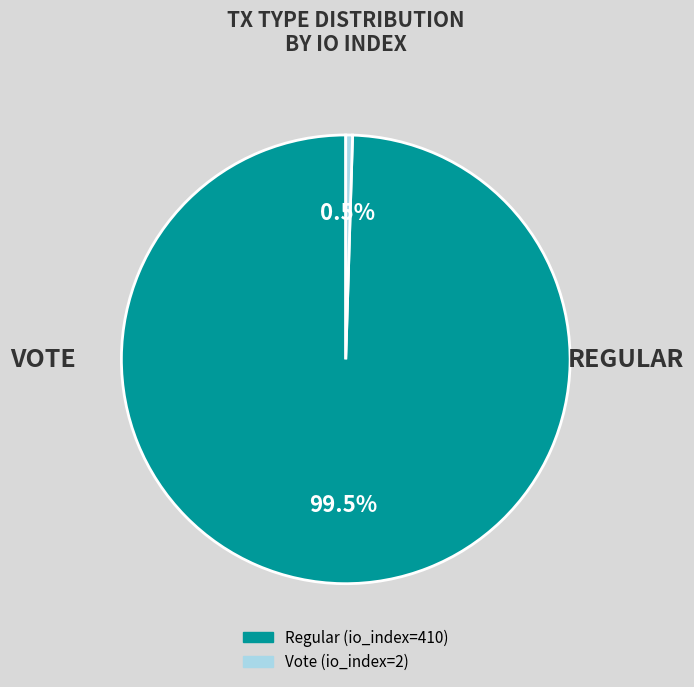

Which has a higher value, Regular (io_index=410) or Vote (io_index=2)?

Regular (io_index=410)